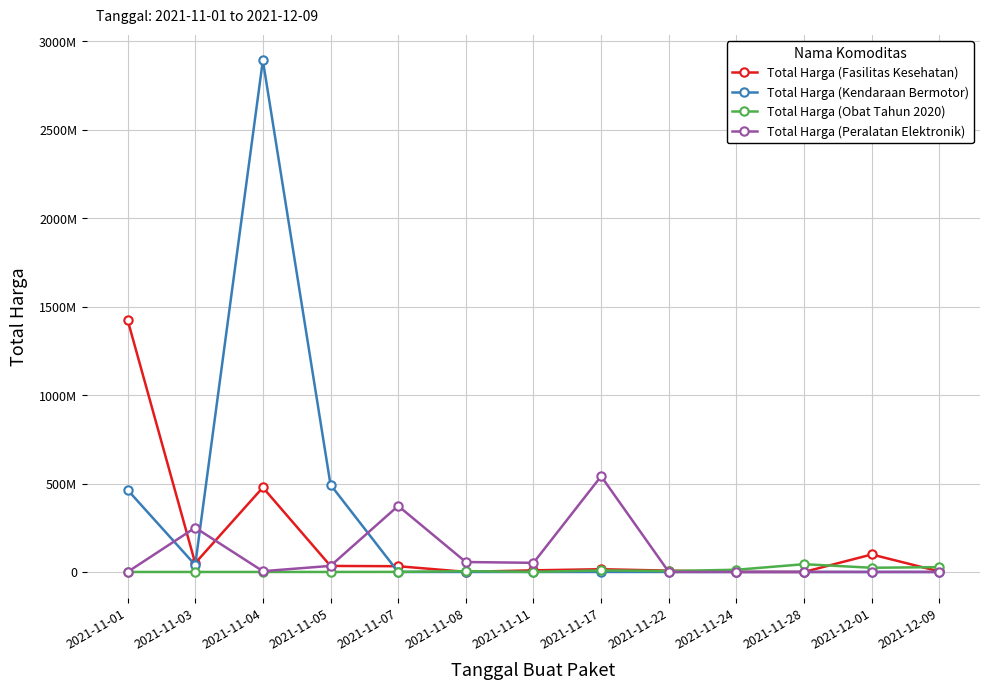

Which label corresponds to the largest value in the chart?

2021-11-04